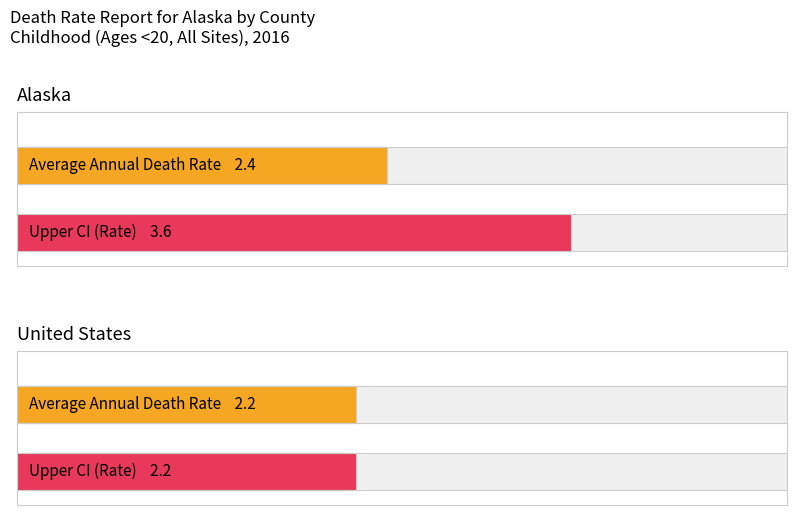

Between Alaska and United States, which is larger?

Alaska